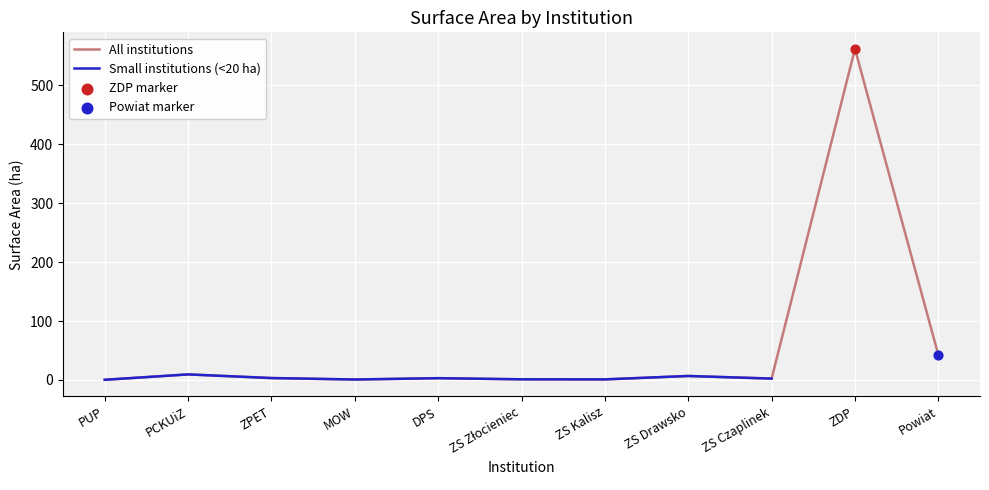

Which series reaches the minimum Y coordinate?

All institutions